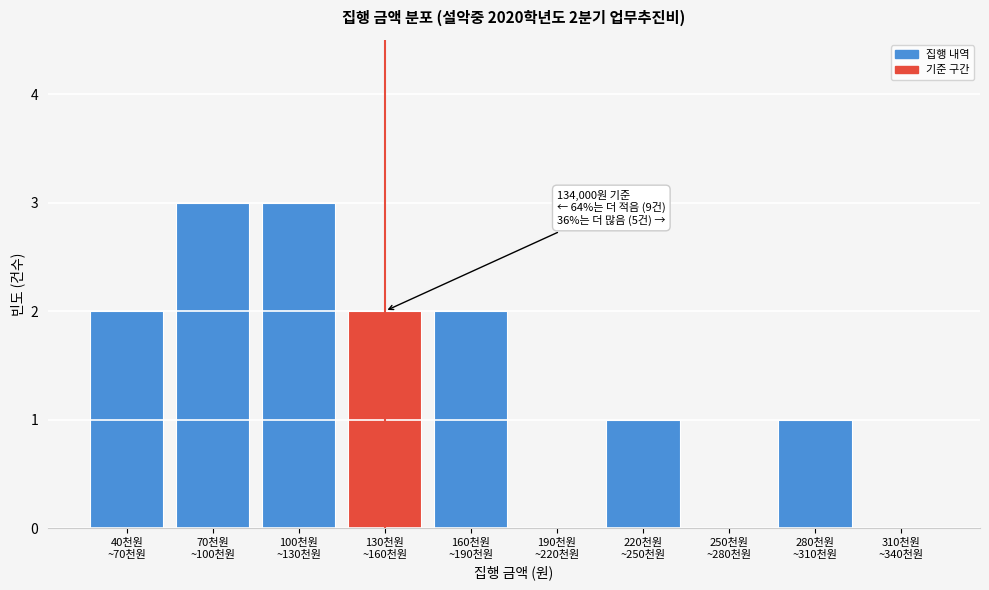

What is the greatest value displayed?

3